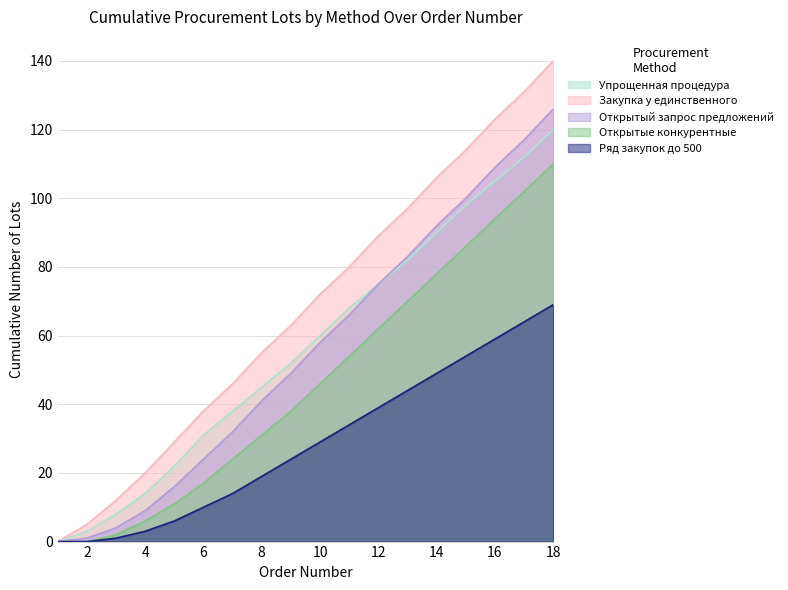

True or false: Закупка у единственного has more than 1 points higher than both neighbors.

False